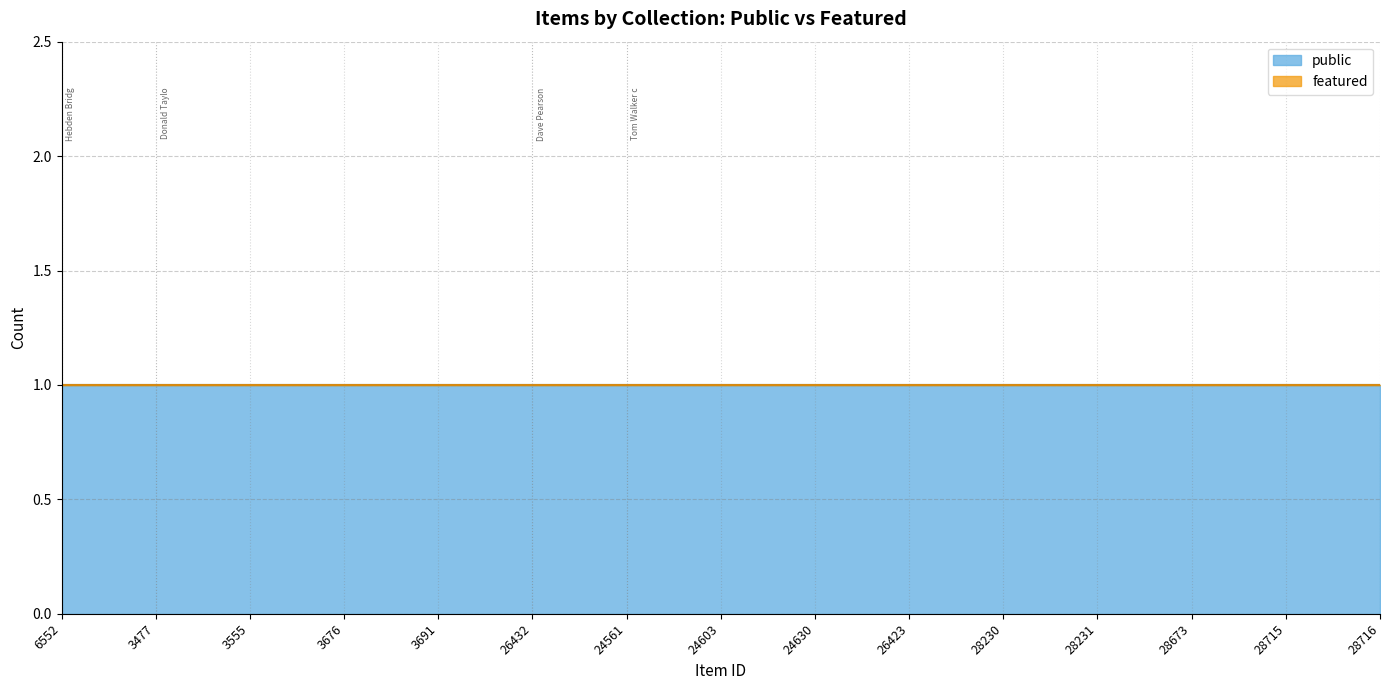

True or false: featured and public intersect in this chart.

False